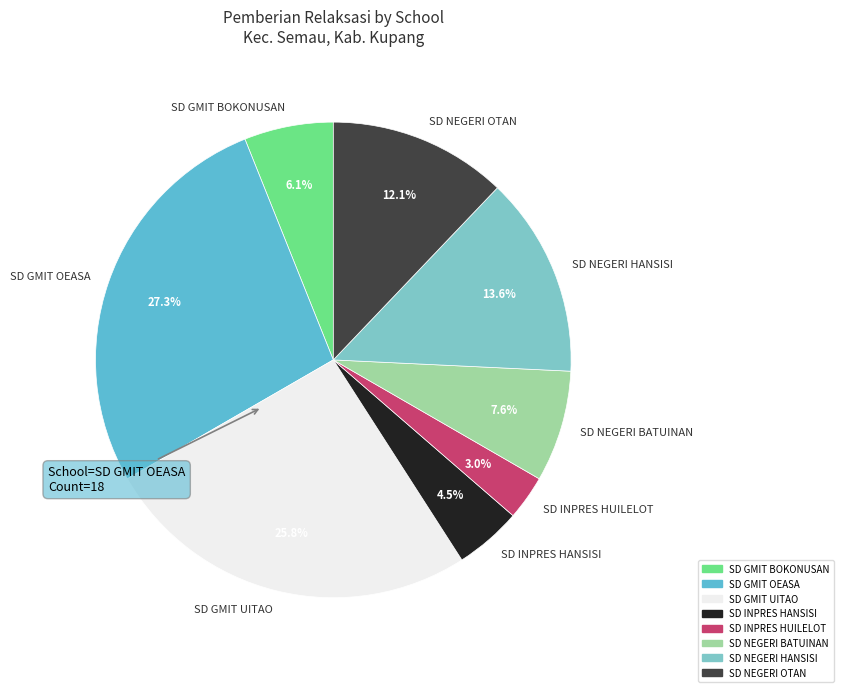

Is the sum of SD GMIT BOKONUSAN and SD NEGERI HANSISI greater than half?

No